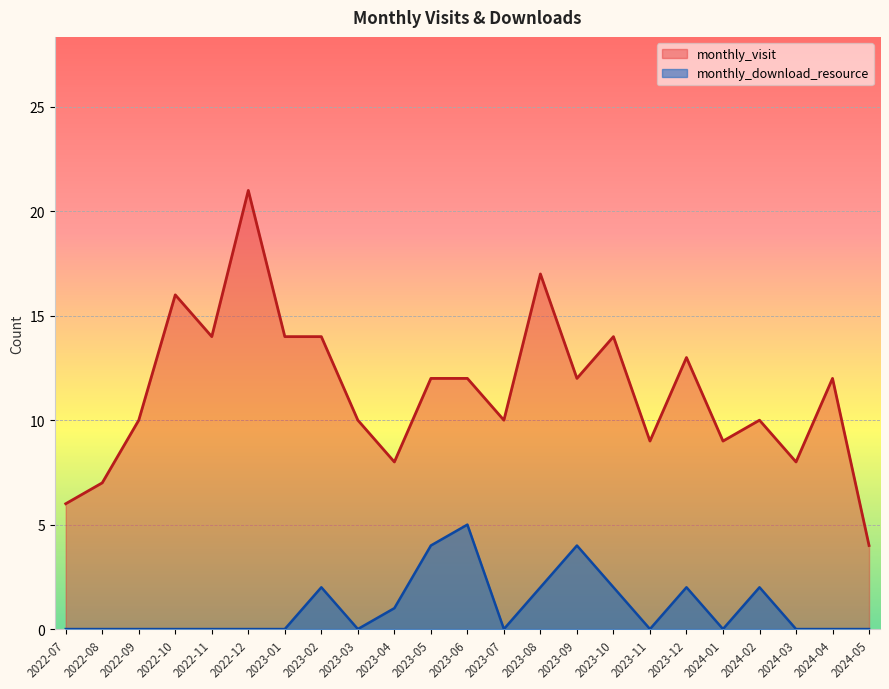

Between 2023-04 and 2024-02, which series saw the biggest shift?

monthly_visit